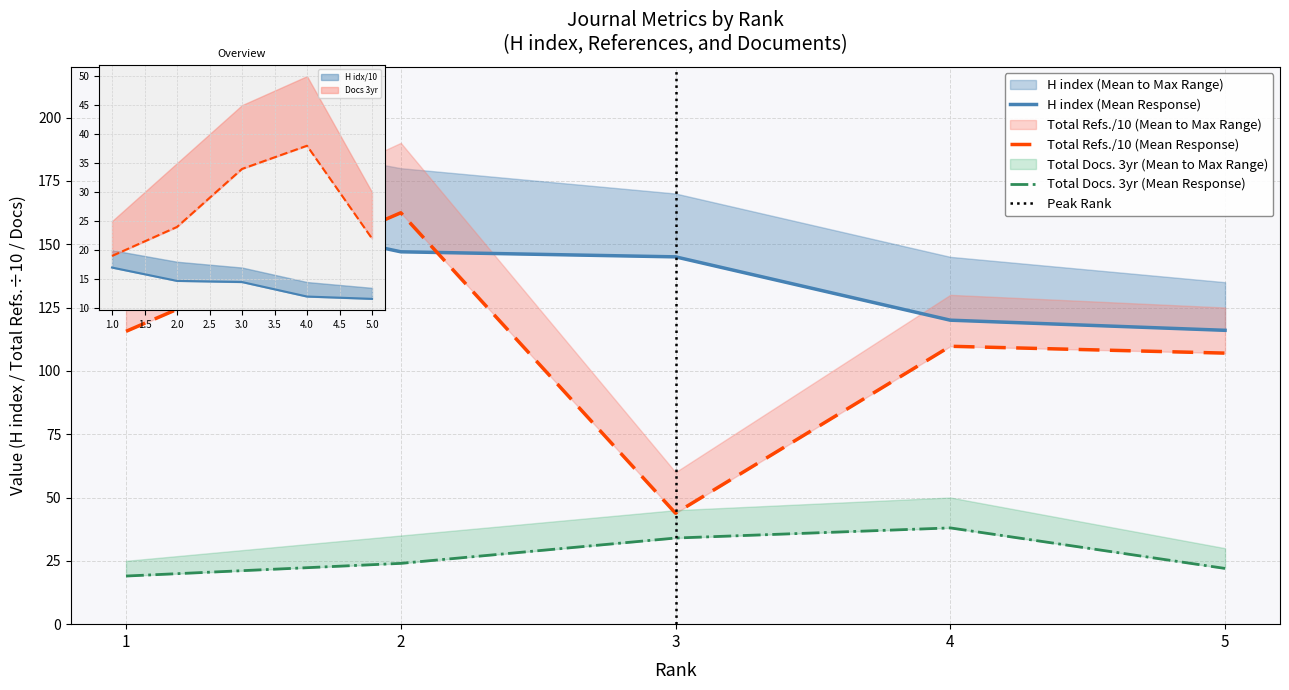

True or false: Total Refs. and Total Docs. (3years) cross at least once.

False